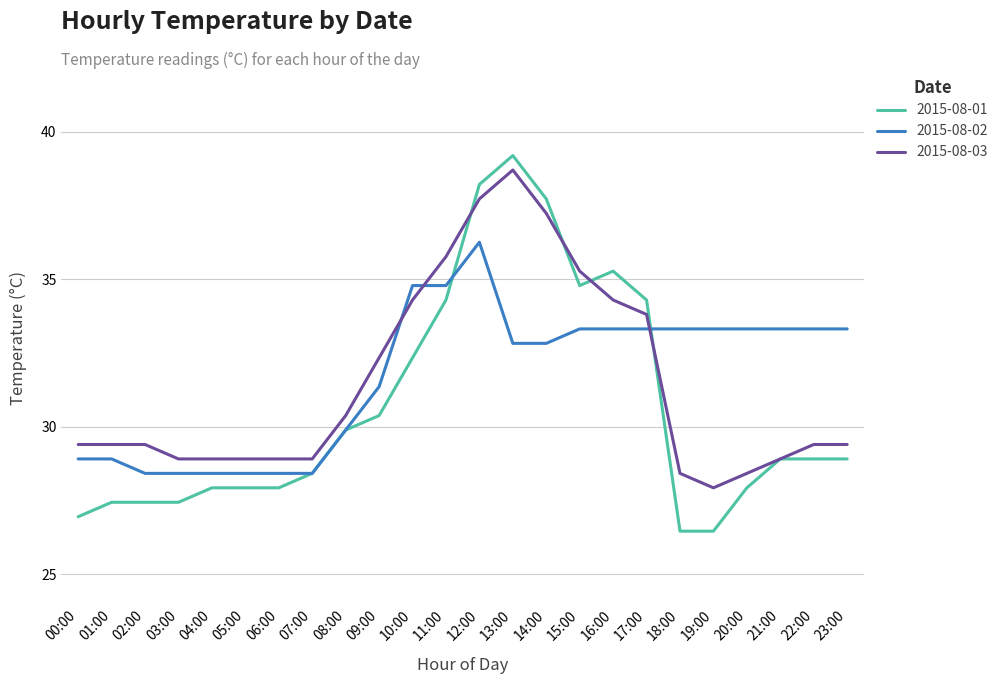

Where does the 2015-08-02 series first go above 33?

10:00